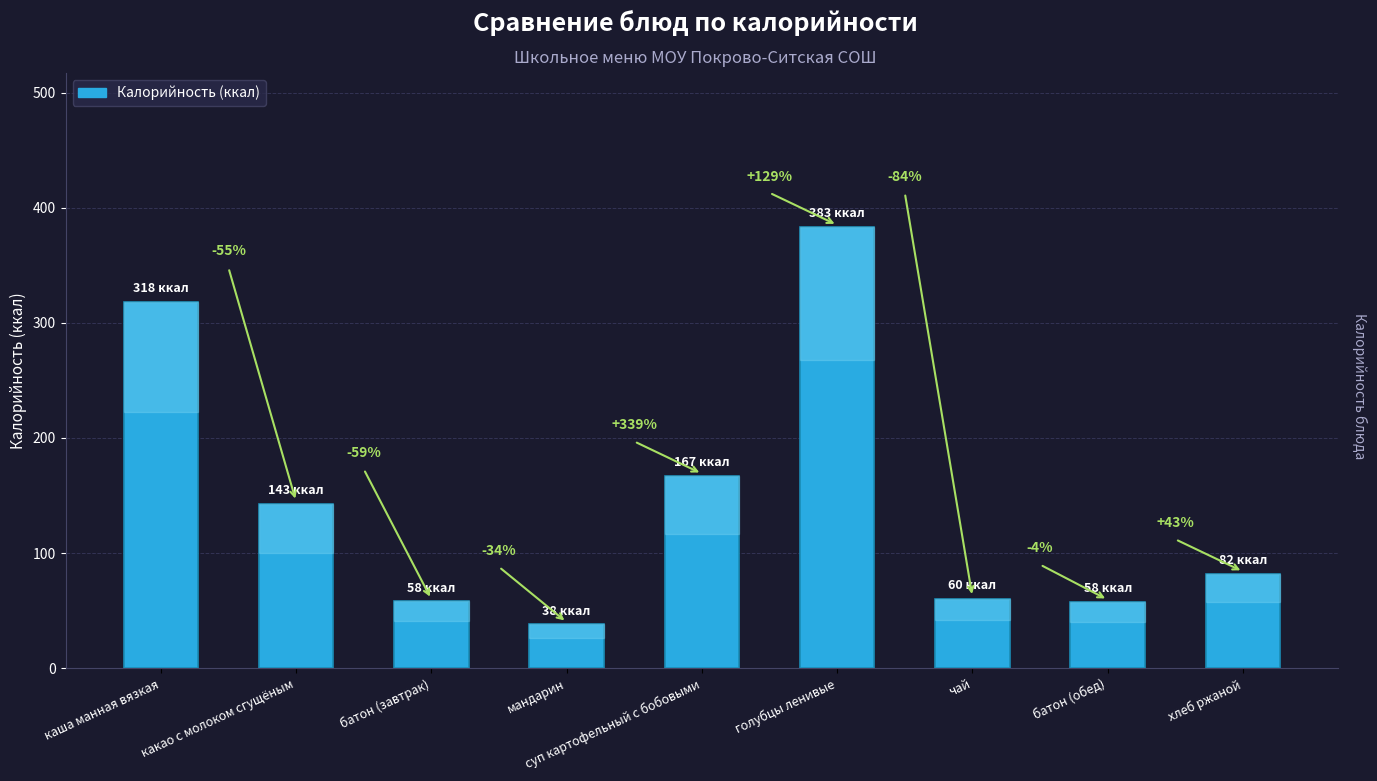

Where is the data nearest to the value 210?

суп картофельный с бобовыми